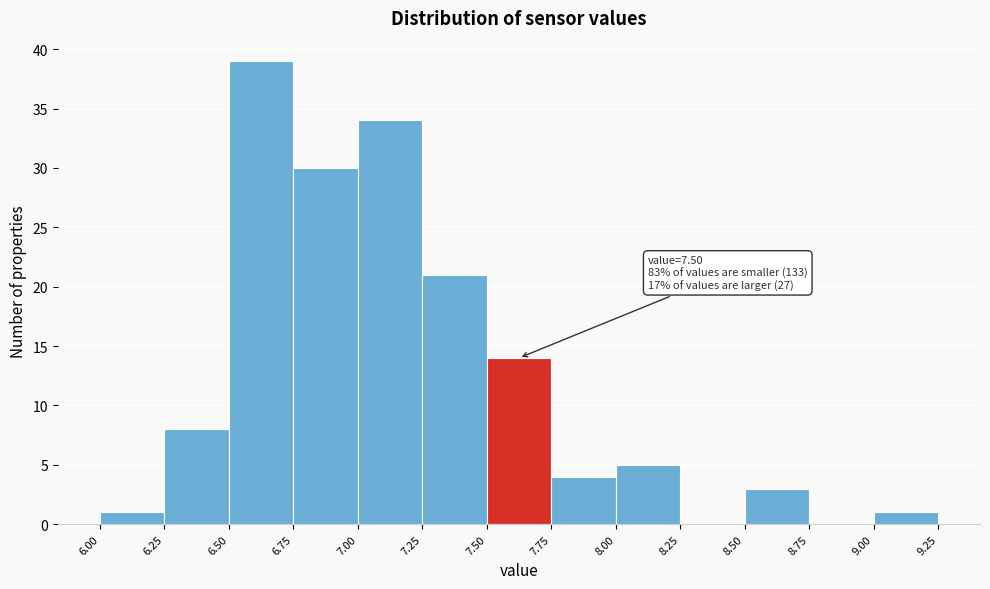

Over which range of the x-axis is the bar tallest?

6.50 to 6.75